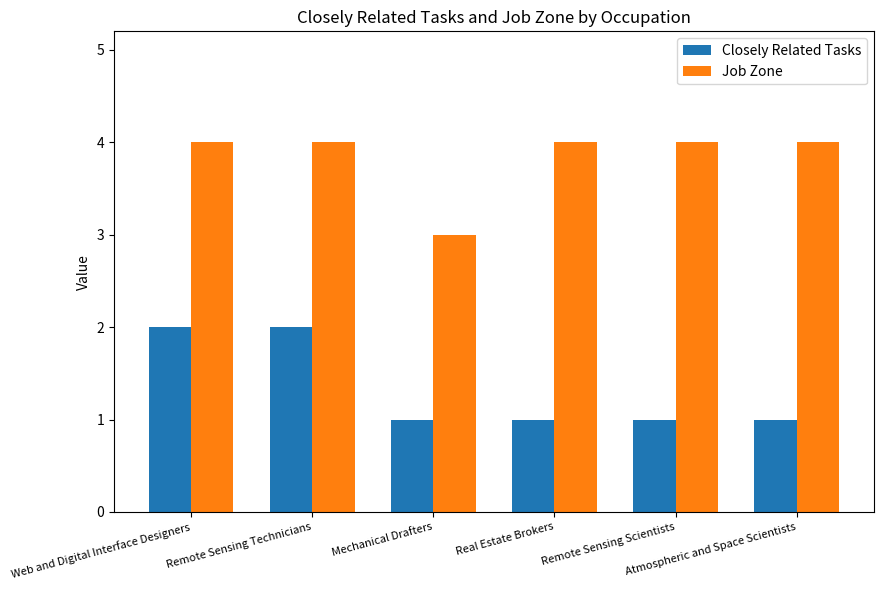

What is the maximum value shown in the chart?

4